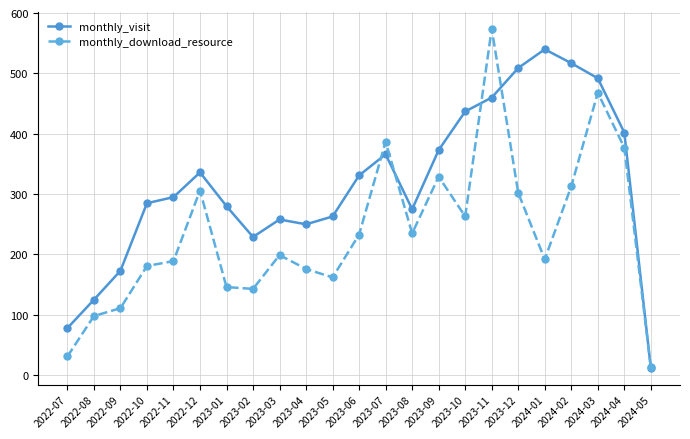

What is the label of the 21st point from the left?

2024-03